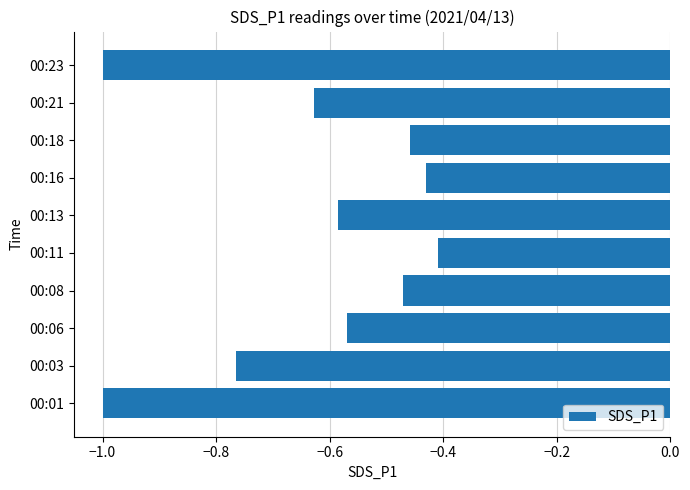

What is the change in value from 00:03 to 00:18?

+0.3